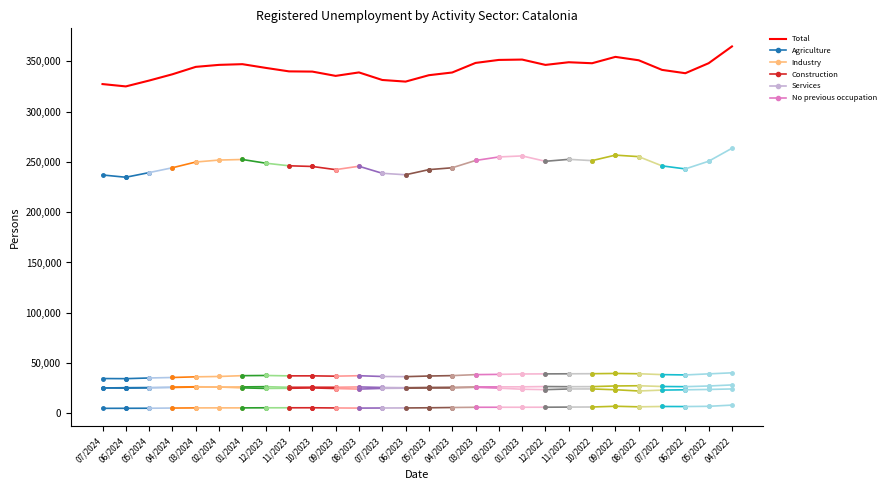

What is the value of the Construction point at the 1st from the left?

25347